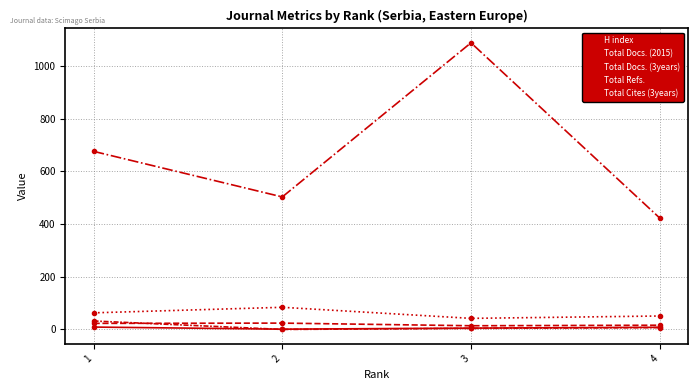

Where is the first local minimum for H index?

2